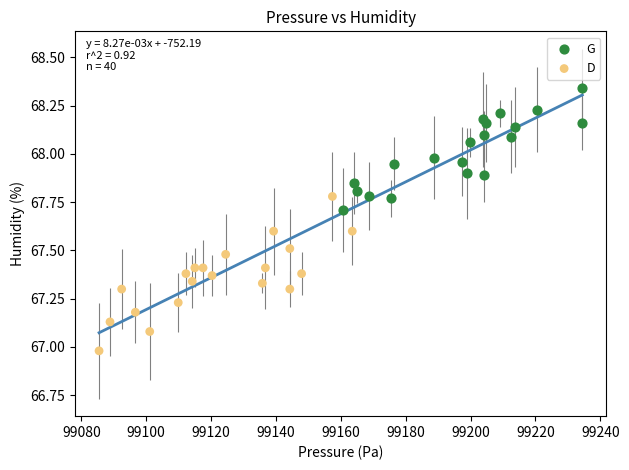

Which series has the widest spread of Y values?

D